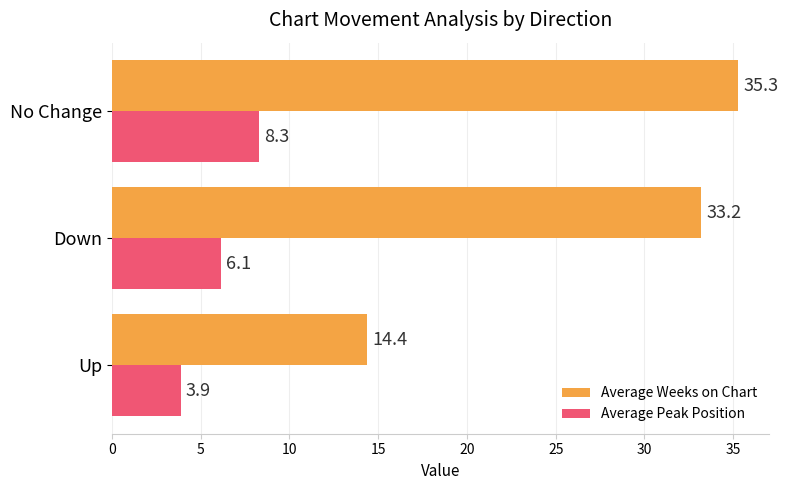

Rank the series by their average value, from lowest to highest.

Average Peak Position, Average Weeks on Chart